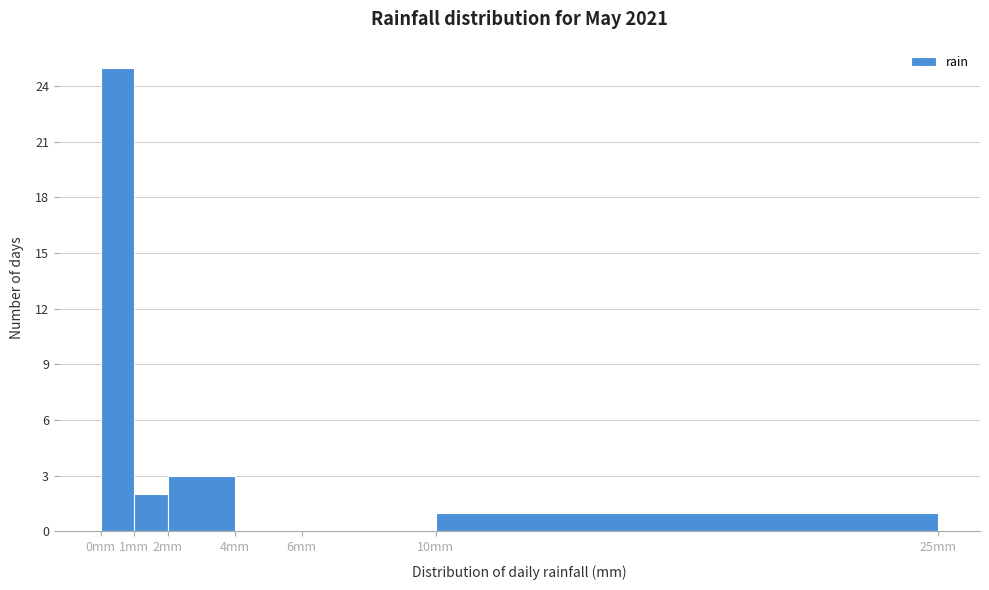

Reading left to right, transcribe this chart: for each bar, give the range it covers on the x-axis and its height. The values are not printed on the chart, so give them approximately, as read against the axis.

0 to 1: 25
1 to 2: 2
2 to 4: 3
4 to 6: 0
6 to 10: 0
10 to 25: 1